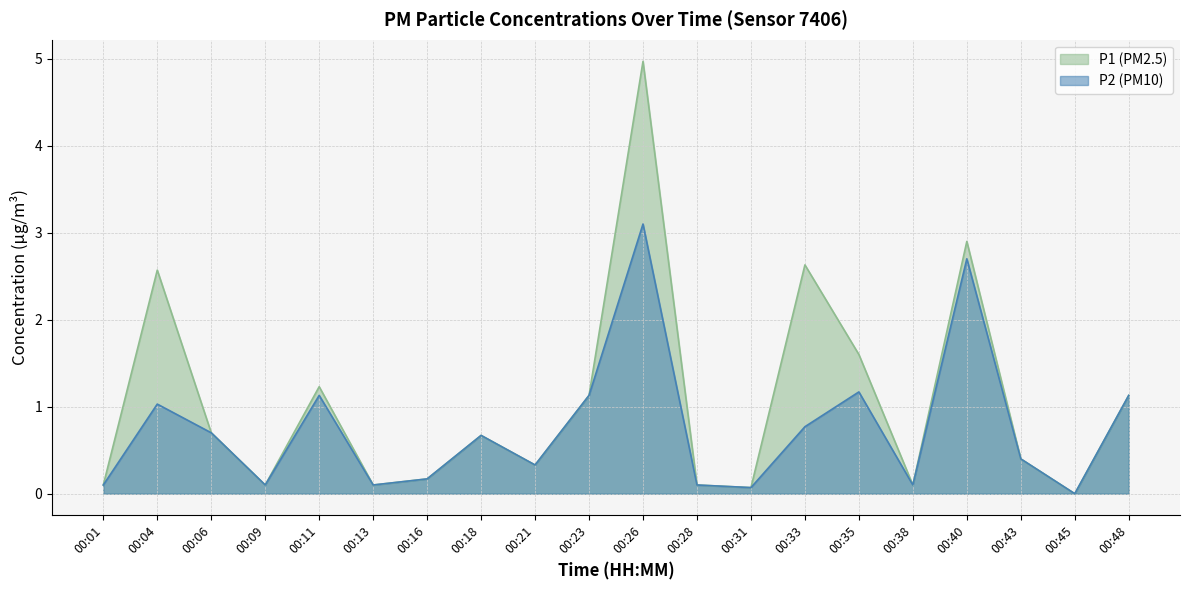

Is the value of P2 at 00:48 greater than the value of P1 at 00:35?

No